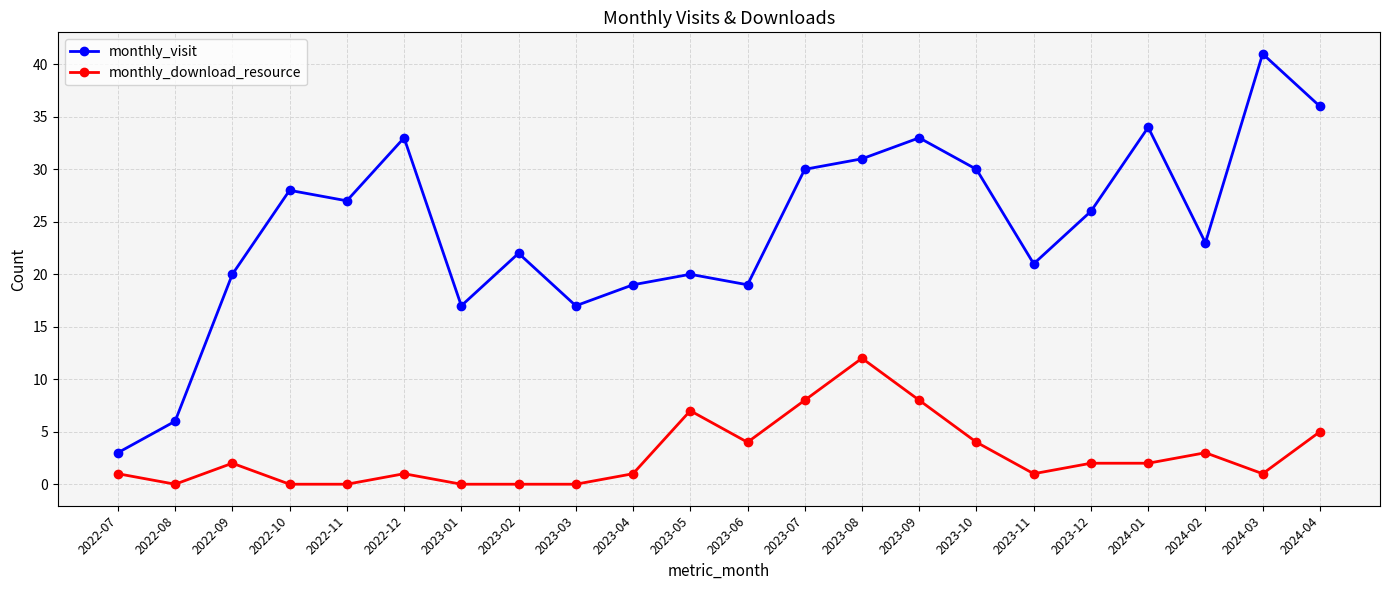

What is the minimum value for monthly_visit?

3